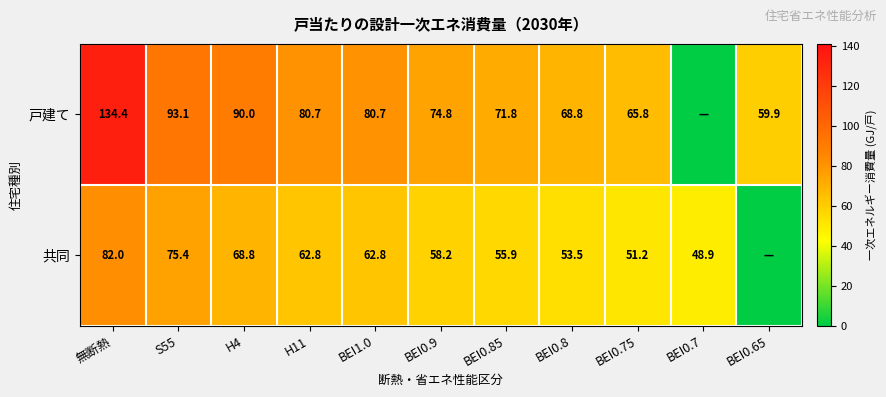

At BEI0.9, list the series in order from smallest to largest.

共同, 戸建て